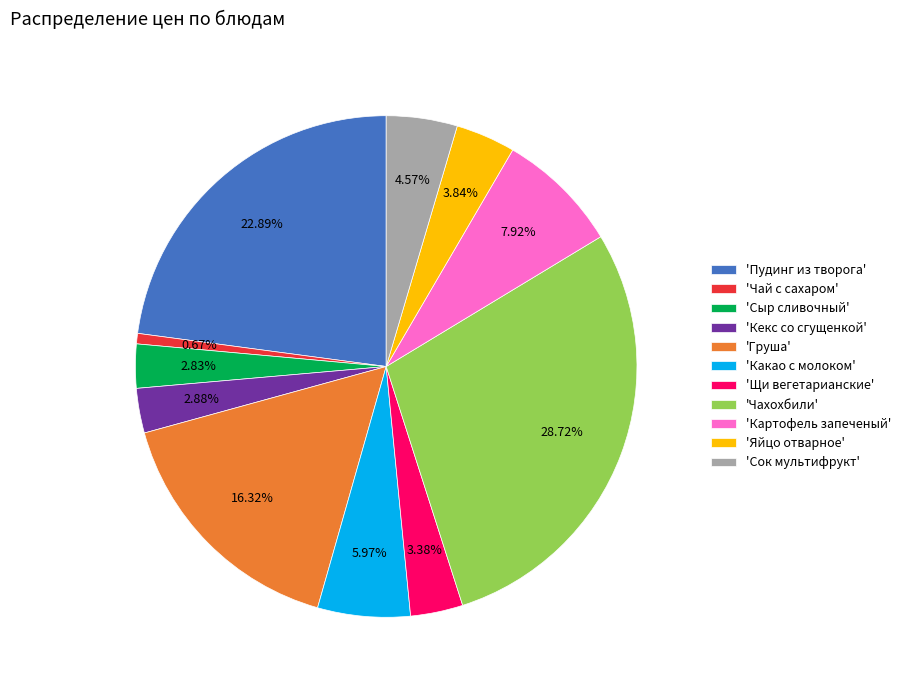

Which has a higher value, 'Груша' or 'Чай с сахаром'?

'Груша'